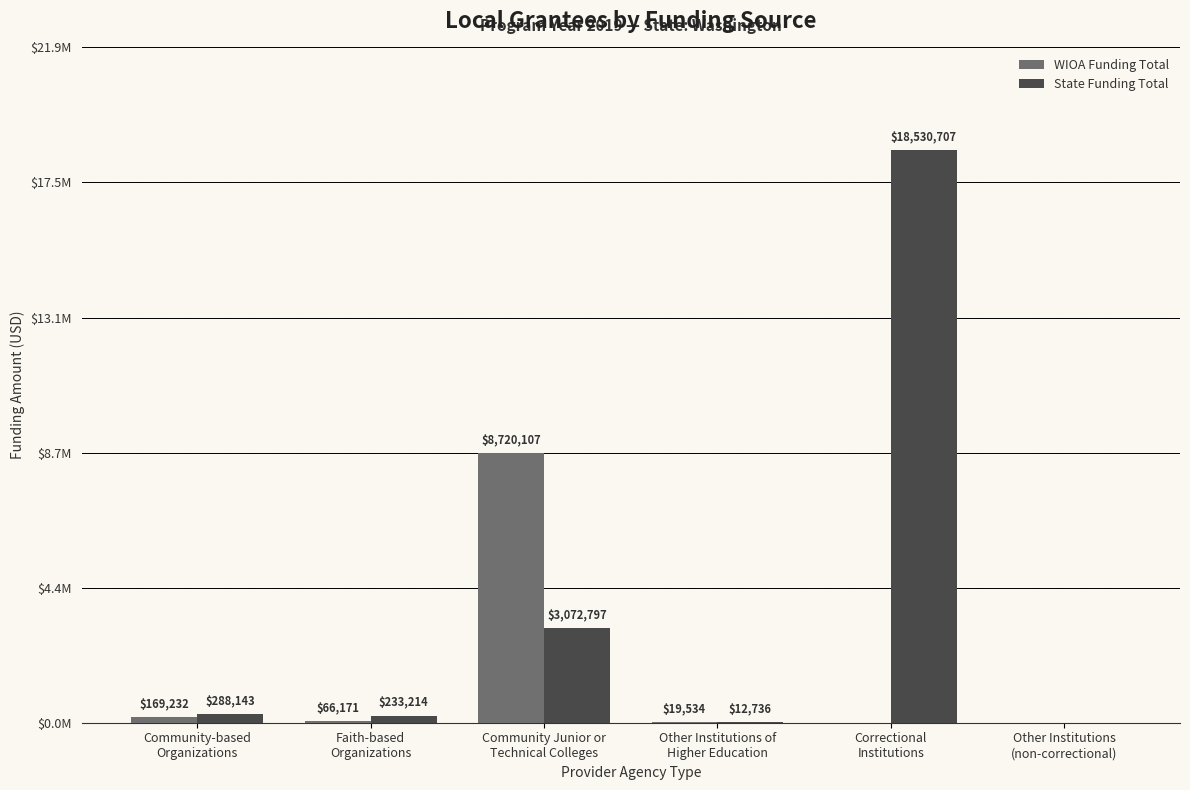

Between Faith-based
Organizations and Correctional
Institutions, which series saw the biggest shift?

State Funding Total